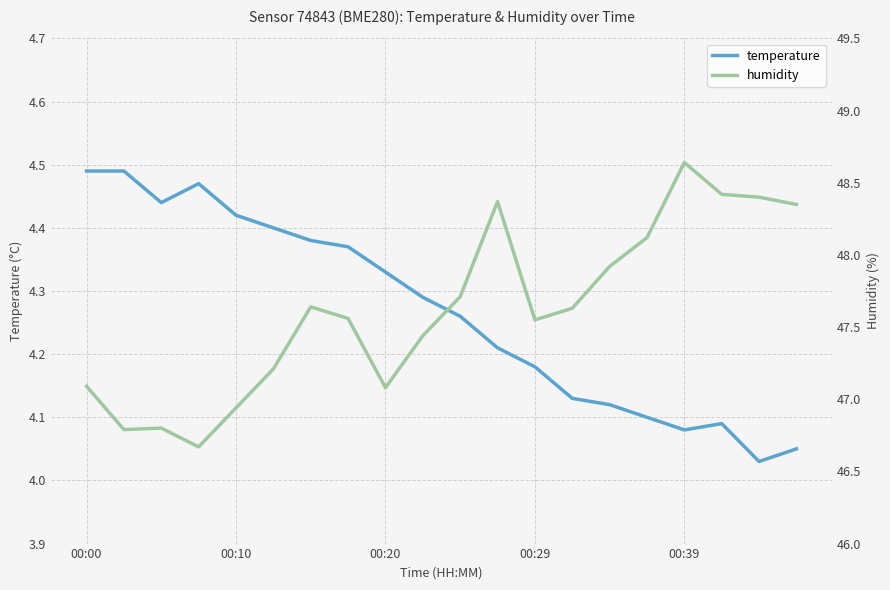

True or false: temperature and humidity intersect in this chart.

False